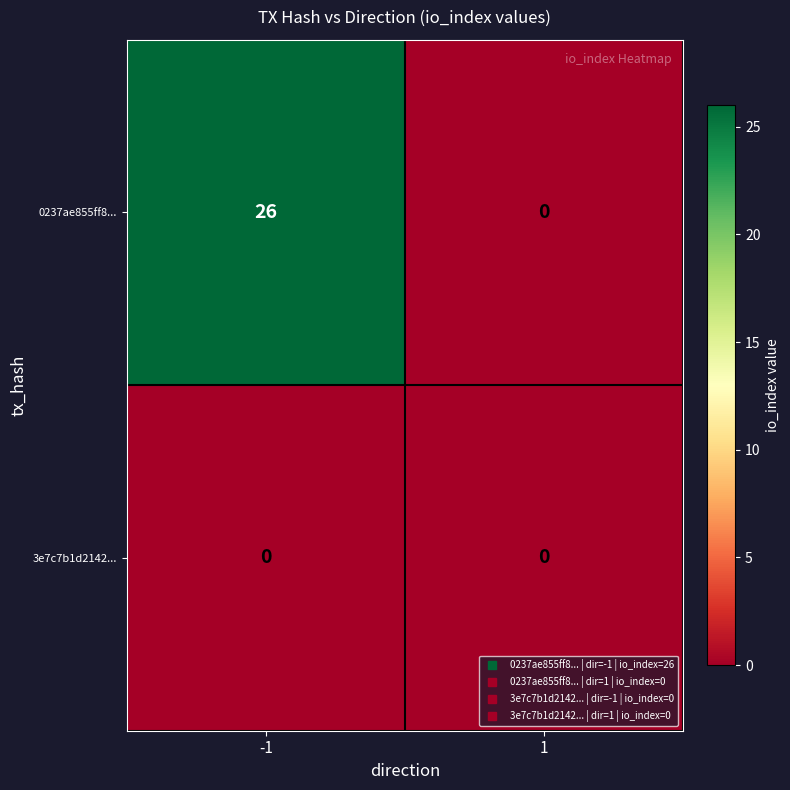

What is the greatest value displayed?

26